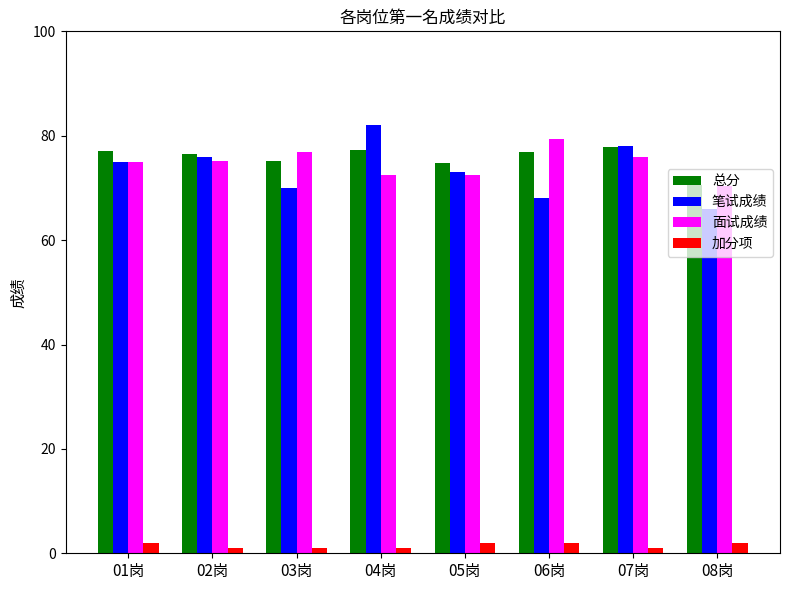

What position from the left is 04岗?

4